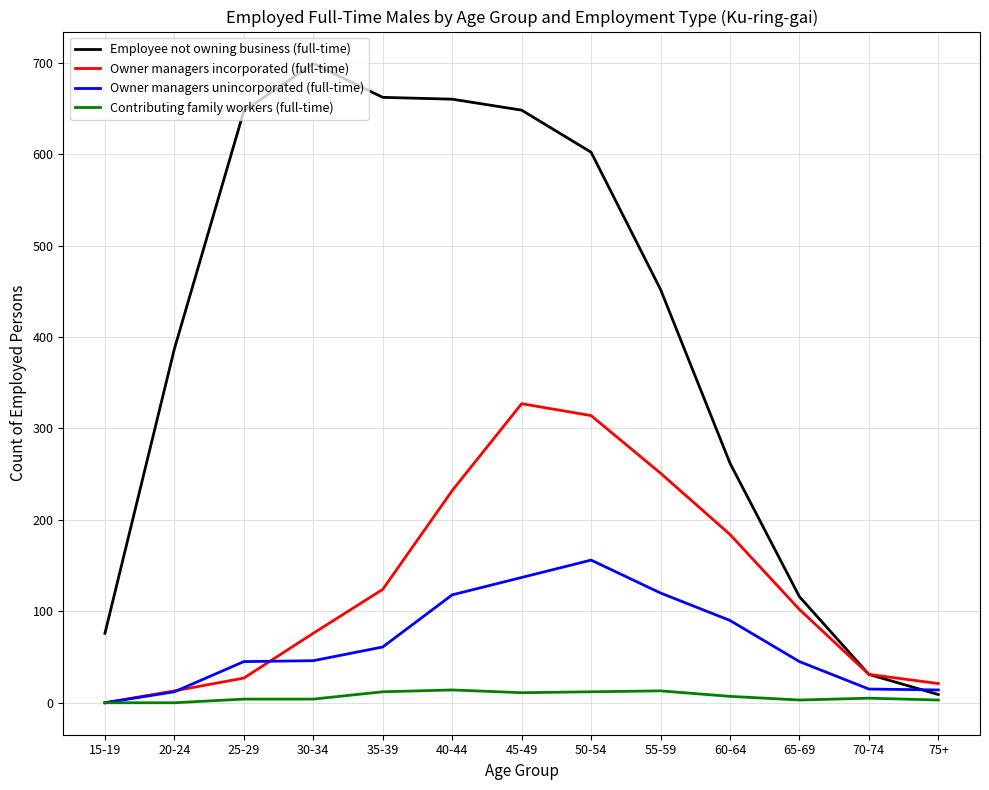

The value of Employee not owning business (full-time) at 35-39 is 662. True or false?

True